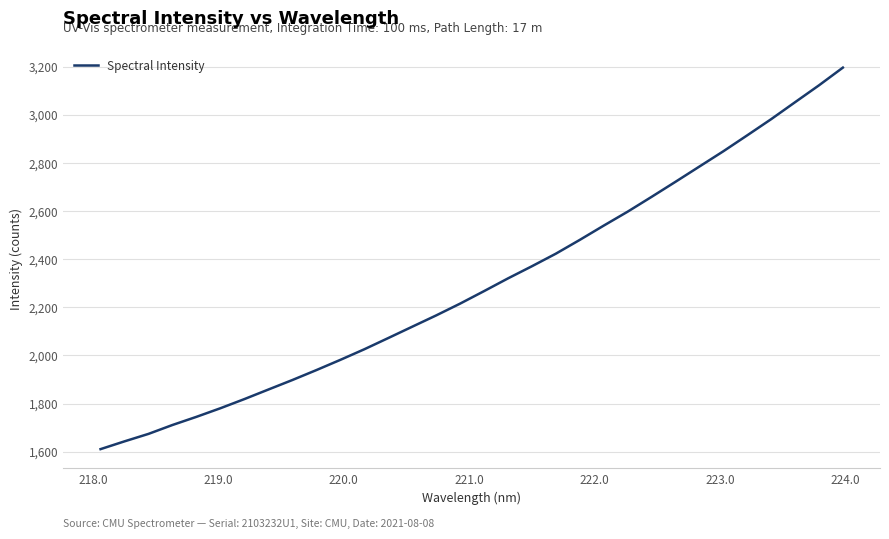

What is the greatest value displayed?

3195.4